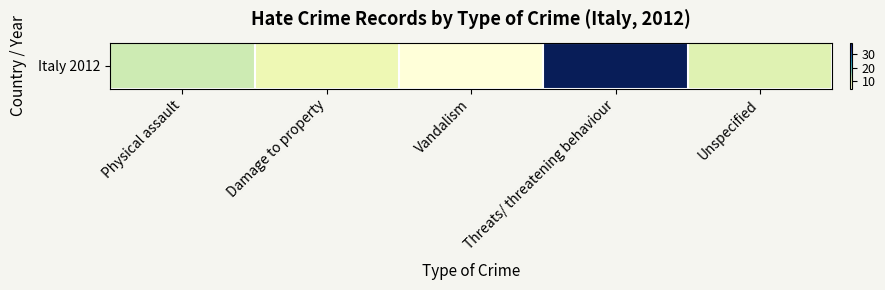

Is it true that the value at Vandalism is 6?

False